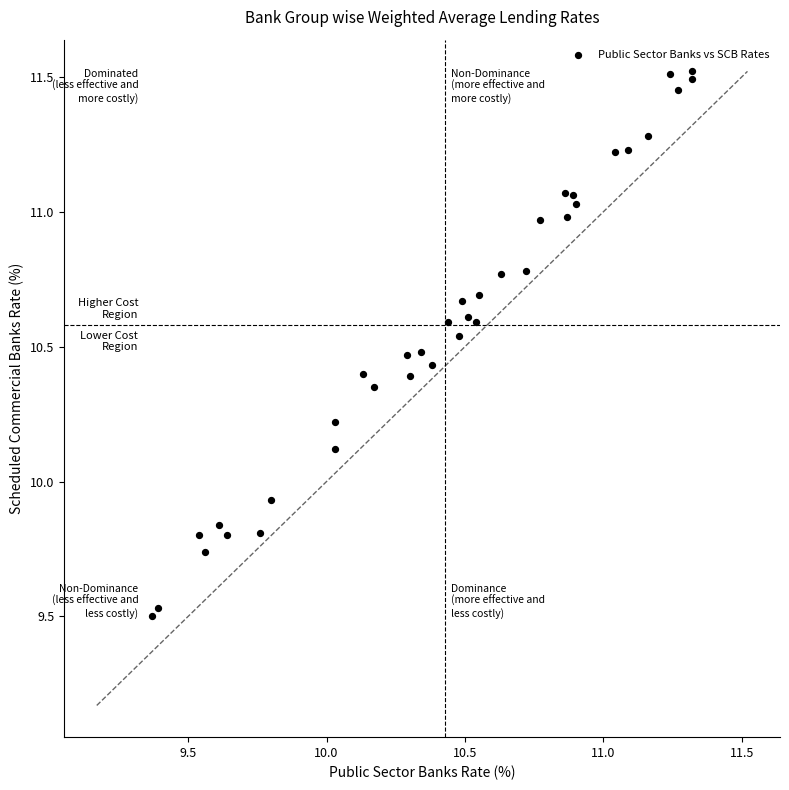

What is the range of X values (max minus min)?

2.0